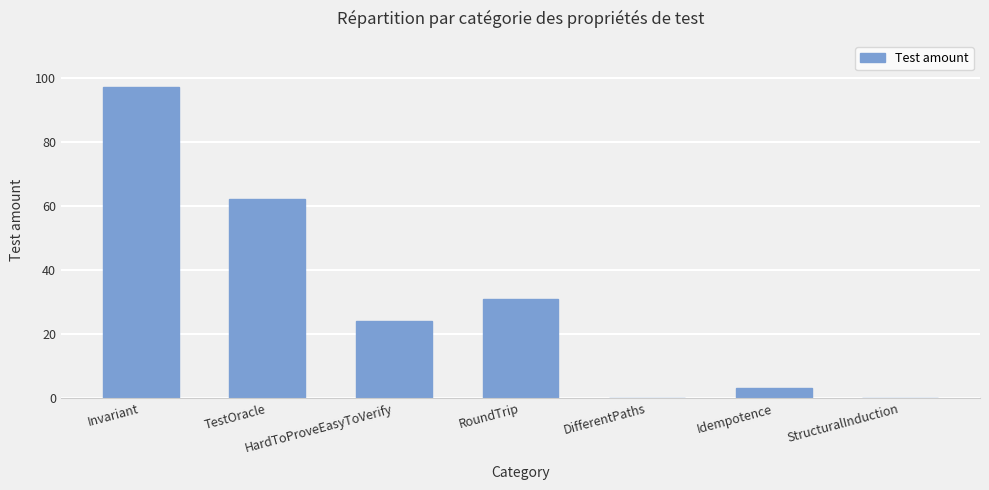

At which label is the value closest to 48?

TestOracle